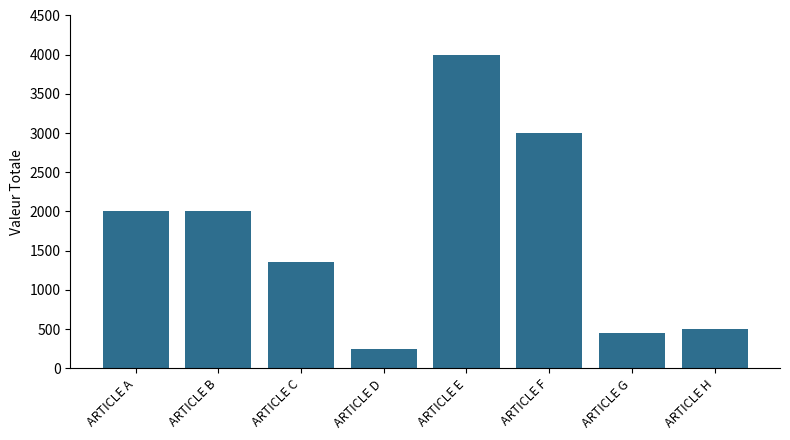

The chart shows a value of 4664 at ARTICLE F. True or false?

False